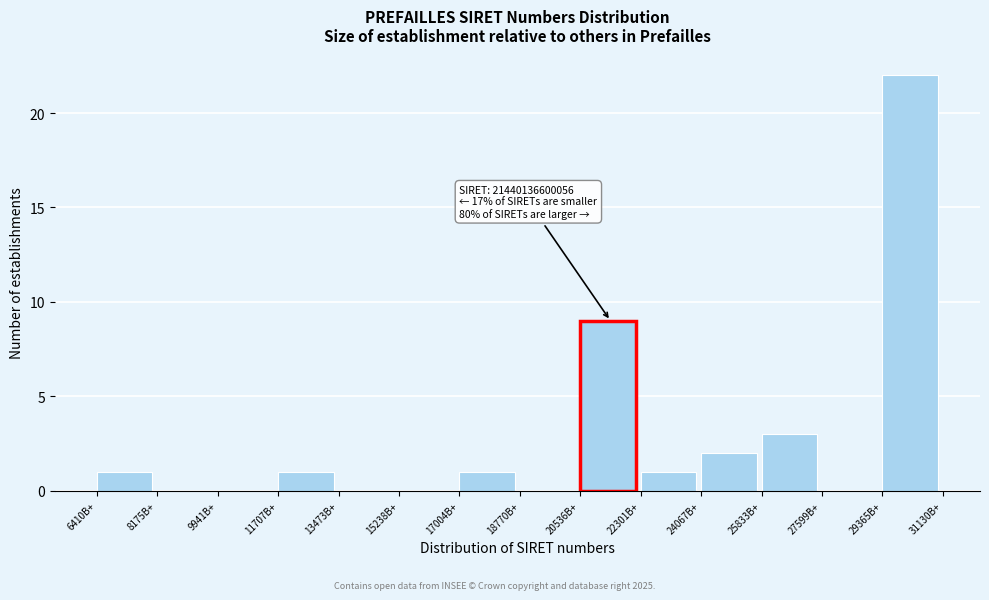

Reading left to right, what are all the values shown in this chart?

6410B+=1	8175B+=0	9941B+=0	11707B+=1	13473B+=0	15238B+=0	17004B+=1	18770B+=0	20536B+=9	22301B+=1	24067B+=2	25833B+=3	27599B+=0	29365B+=22